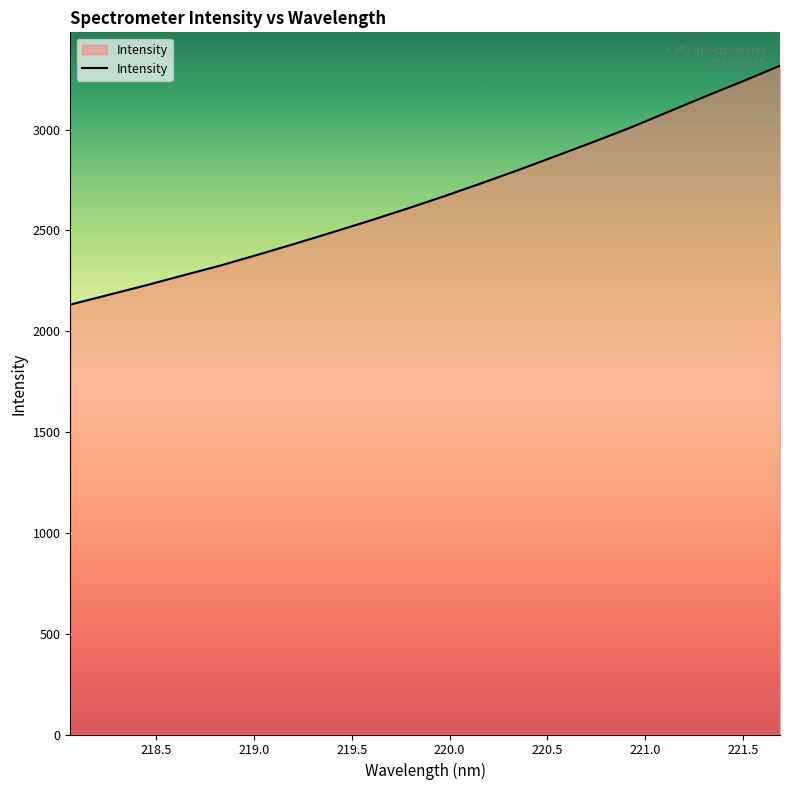

What is the minimum value shown in the chart?

2131.9